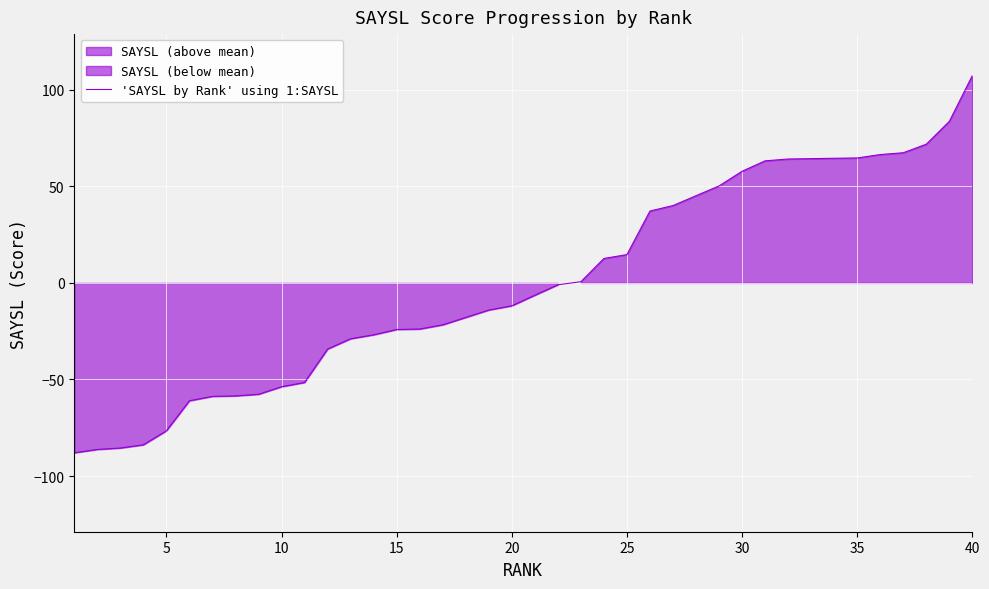

How many values are above zero?

18